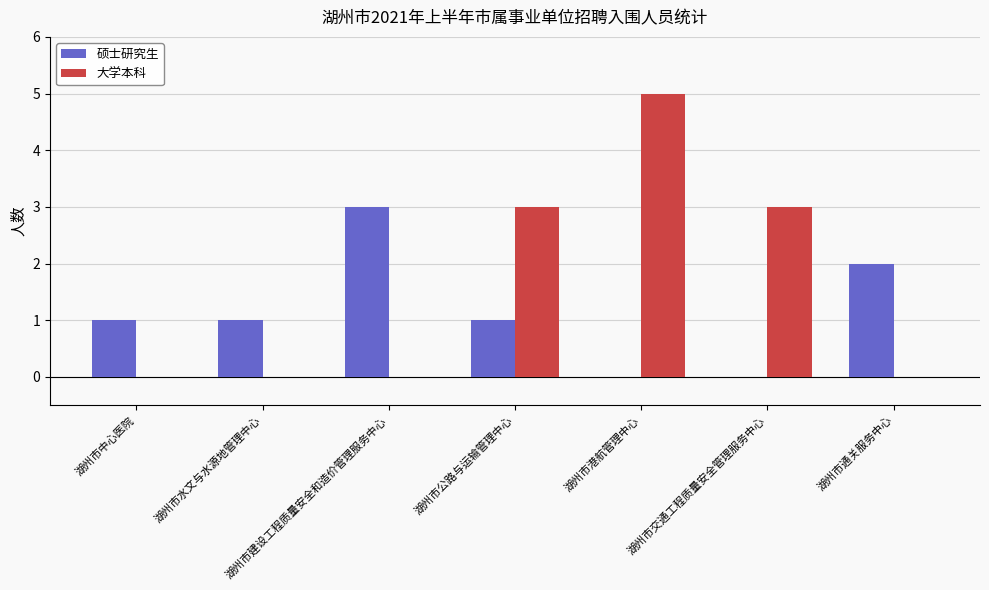

Reading left to right, transcribe all the data shown in this chart.

硕士研究生: 1	1	3	1	0	0	2
大学本科: 0	0	0	3	5	3	0